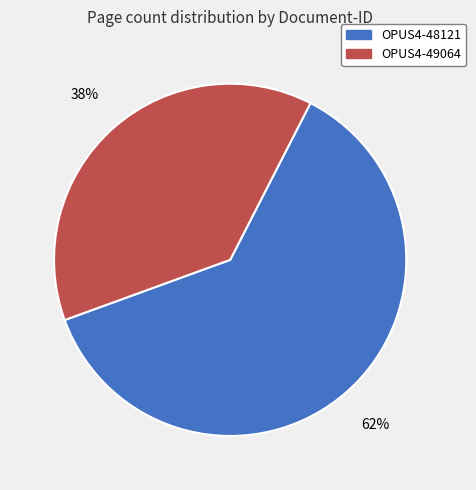

How many slices are in this pie chart?

2